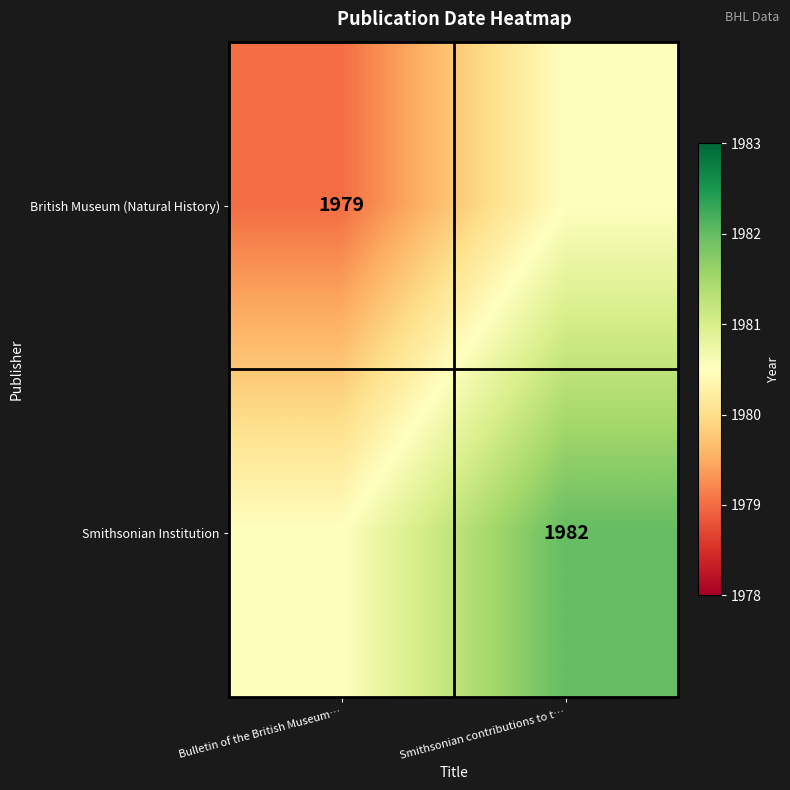

Which has a higher value, Bulletin of the British Museum… or Smithsonian contributions to t…?

Smithsonian contributions to t…